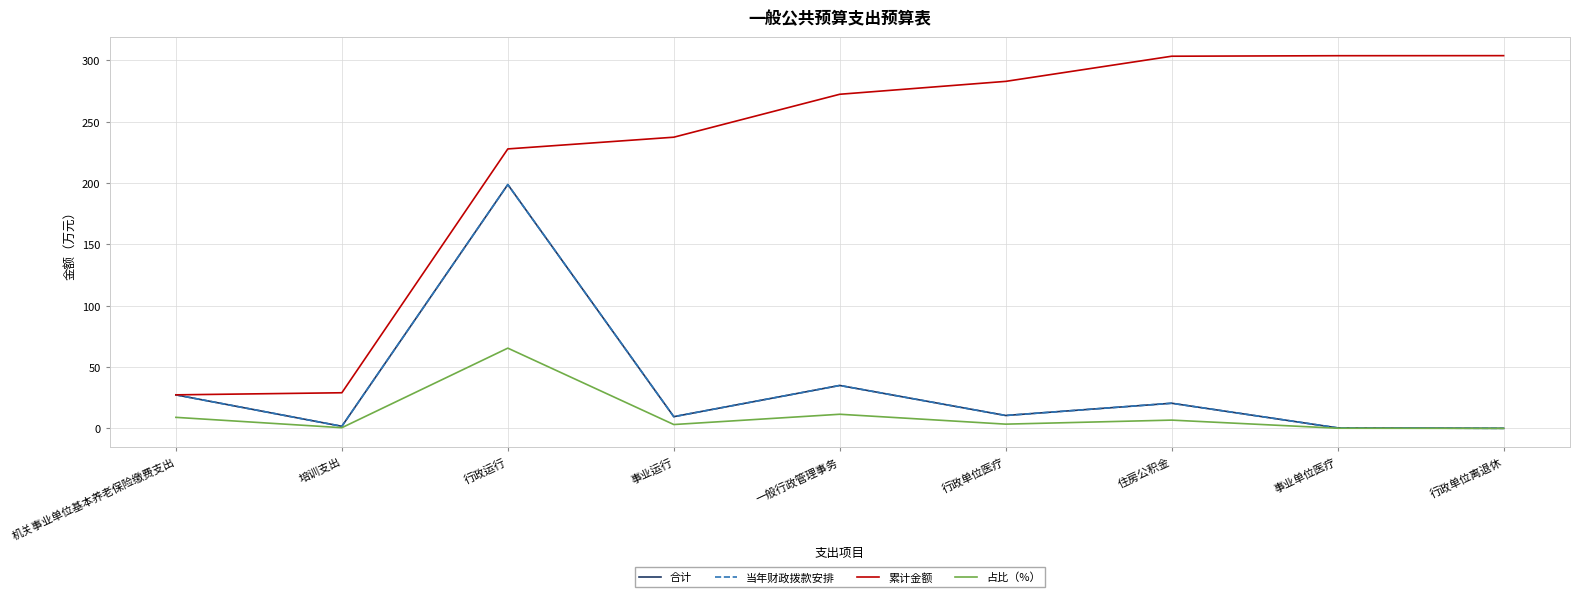

What is the maximum value shown in the chart?

303.8